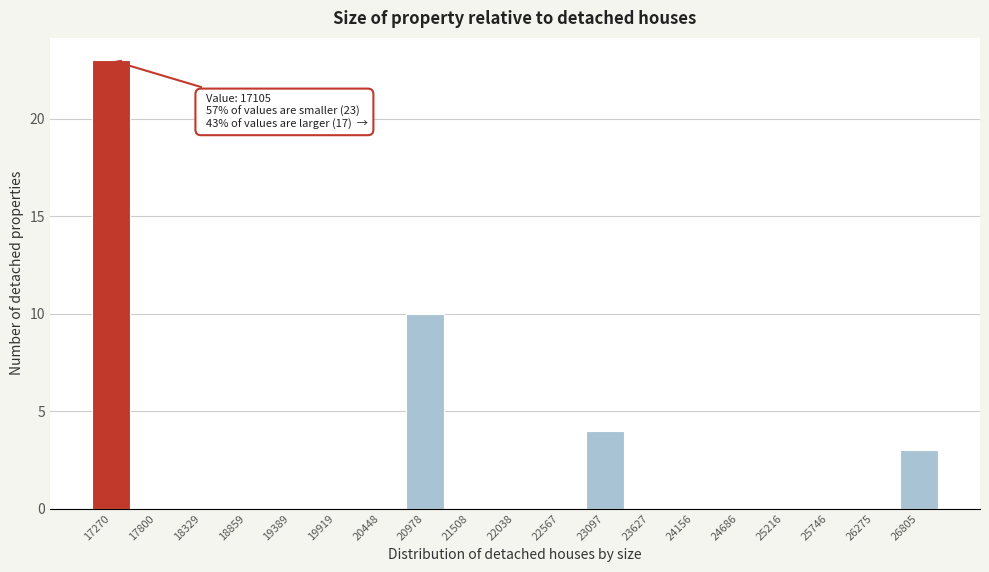

Reading left to right, extract all data points from this chart.

17270=23	17800=0	18329=0	18859=0	19389=0	19919=0	20448=0	20978=10	21508=0	22038=0	22567=0	23097=4	23627=0	24156=0	24686=0	25216=0	25746=0	26275=0	26805=3